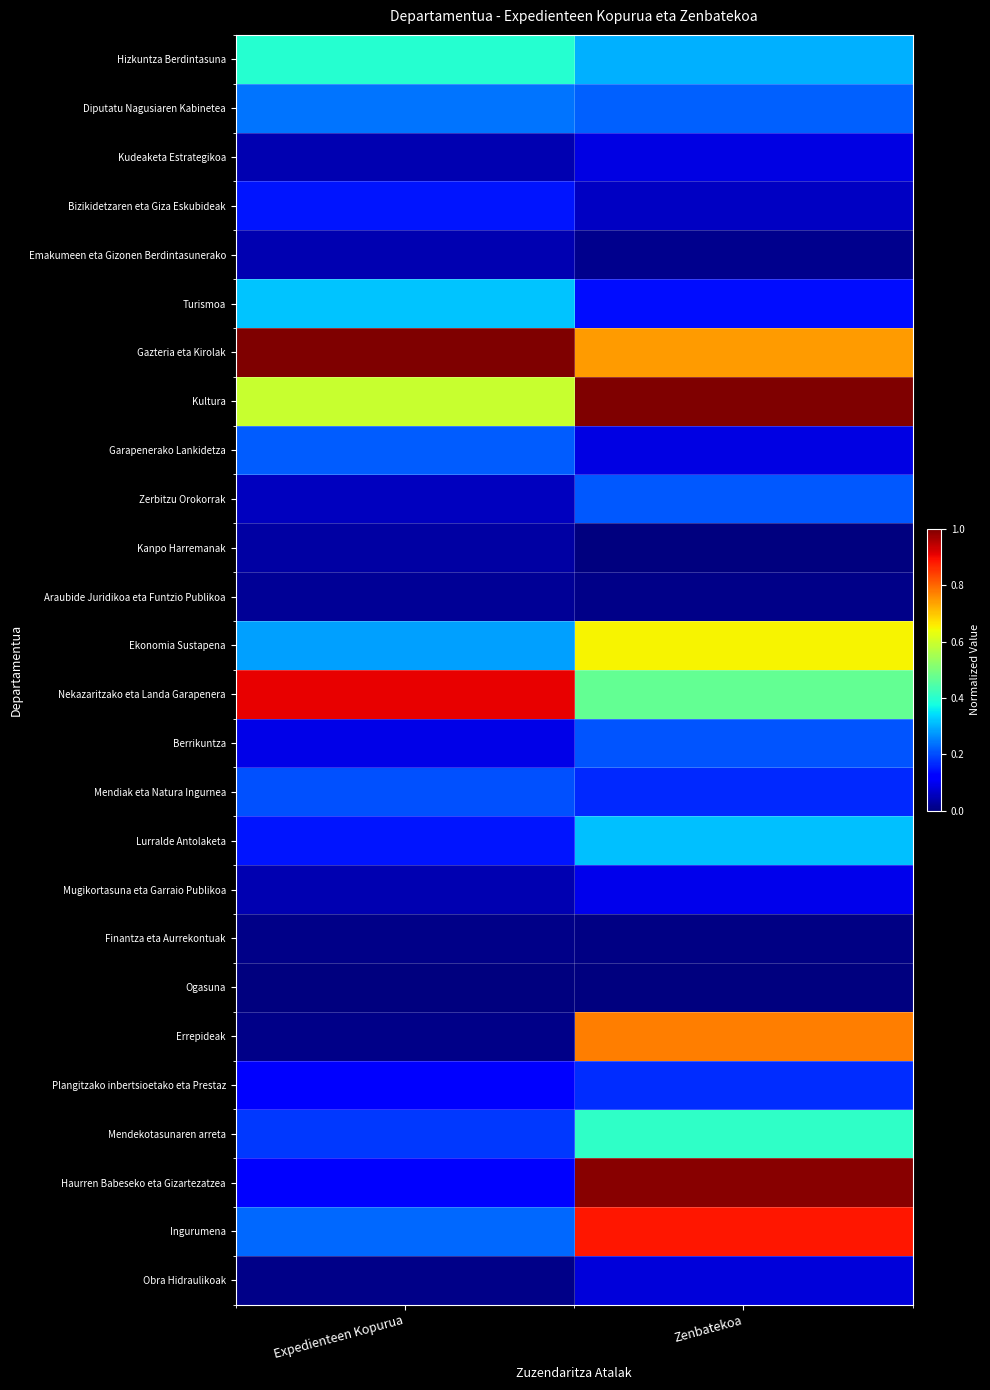

At Zenbatekoa, list the series in order from largest to smallest.

Kultura, Haurren Babeseko eta Gizartezatzea, Ingurumena, Errepideak, Gazteria eta Kirolak, Ekonomia Sustapena, Nekazaritzako eta Landa Garapenera, Mendekotasunaren arreta, Lurralde Antolaketa, Hizkuntza Berdintasuna, Diputatu Nagusiaren Kabinetea, Zerbitzu Orokorrak, Berrikuntza, Plangitzako inbertsioetako eta Prestaz, Mendiak eta Natura Ingurnea, Turismoa, Mugikortasuna eta Garraio Publikoa, Garapenerako Lankidetza, Kudeaketa Estrategikoa, Obra Hidraulikoak, Bizikidetzaren eta Giza Eskubideak, Emakumeen eta Gizonen Berdintasunerako, Araubide Juridikoa eta Funtzio Publikoa, Finantza eta Aurrekontuak, Kanpo Harremanak, Ogasuna